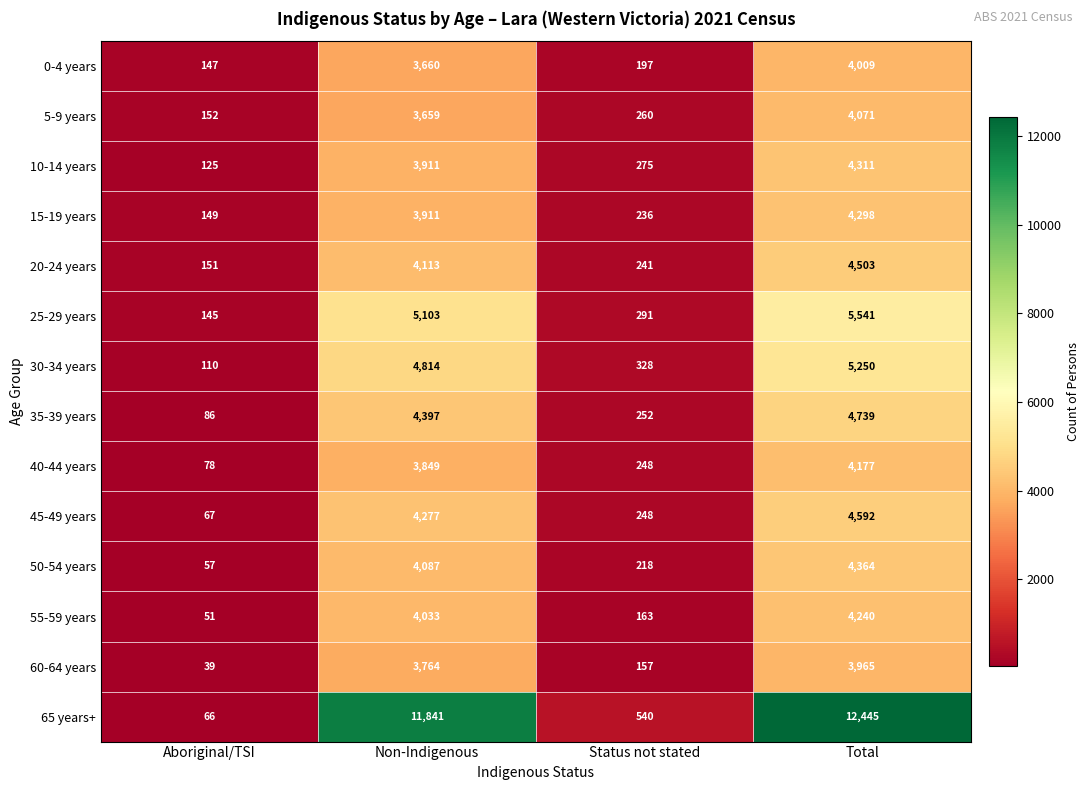

Which series has the largest range (max minus min)?

65 years+